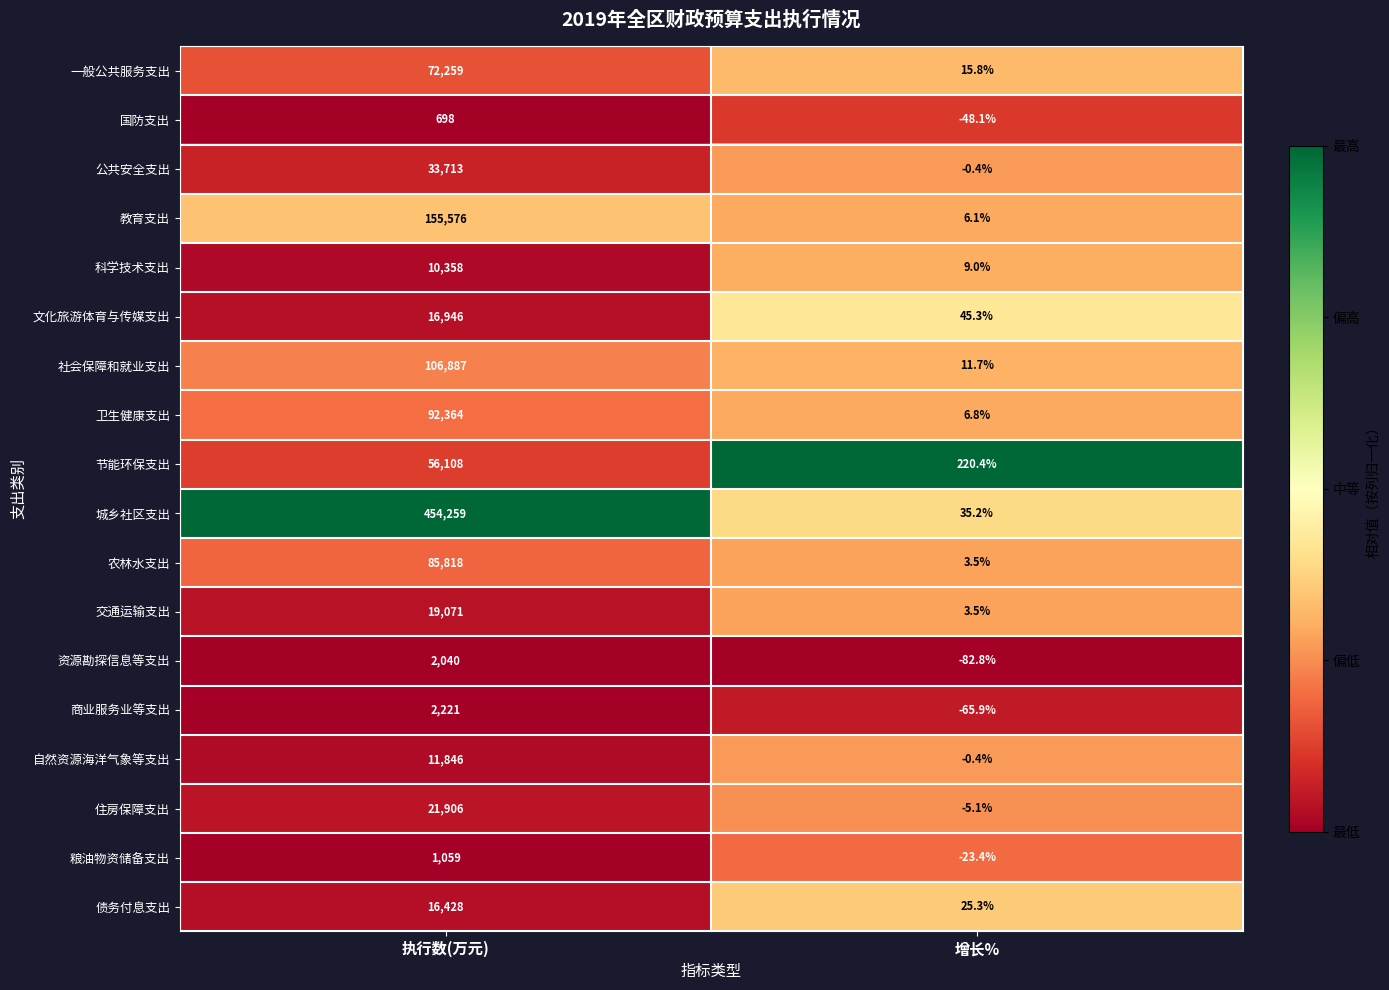

At which category is the sum across all series the highest?

执行数(万元)